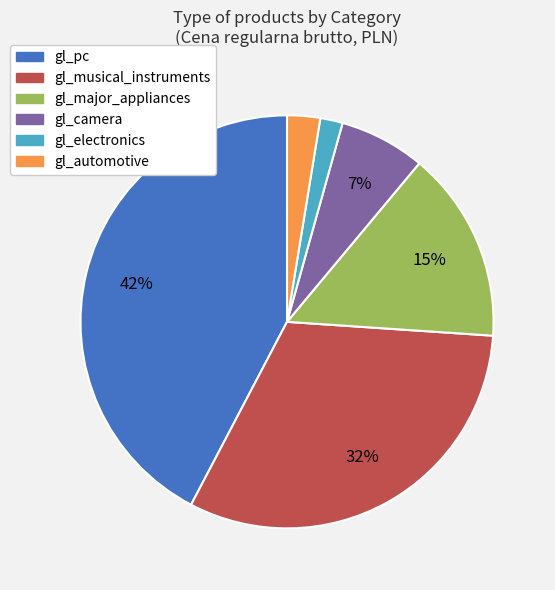

True or false: gl_automotive accounts for 3% of the total.

True